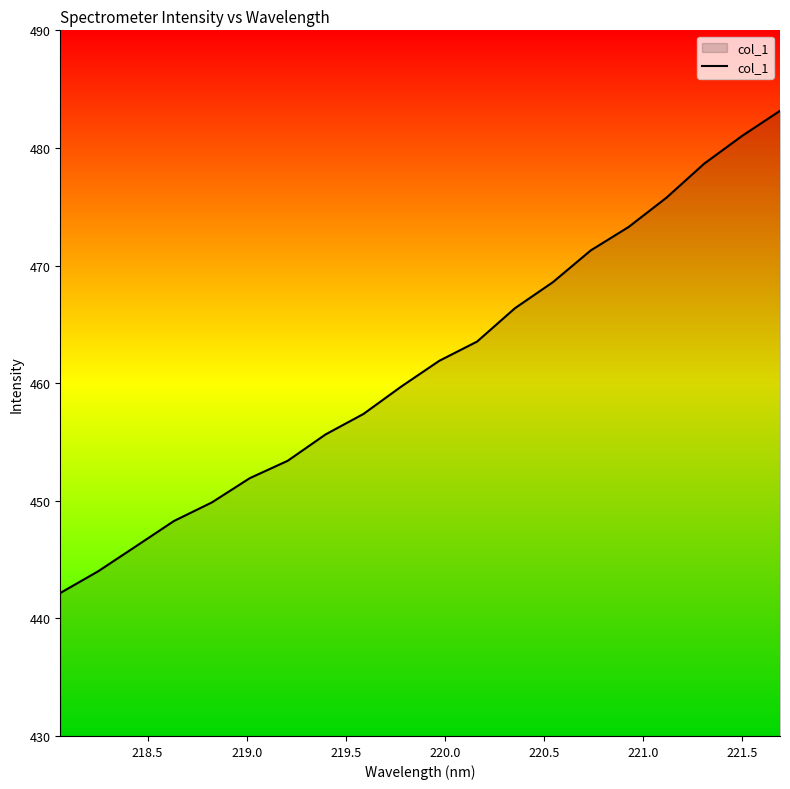

What is the difference between the maximum and minimum values?

41.0